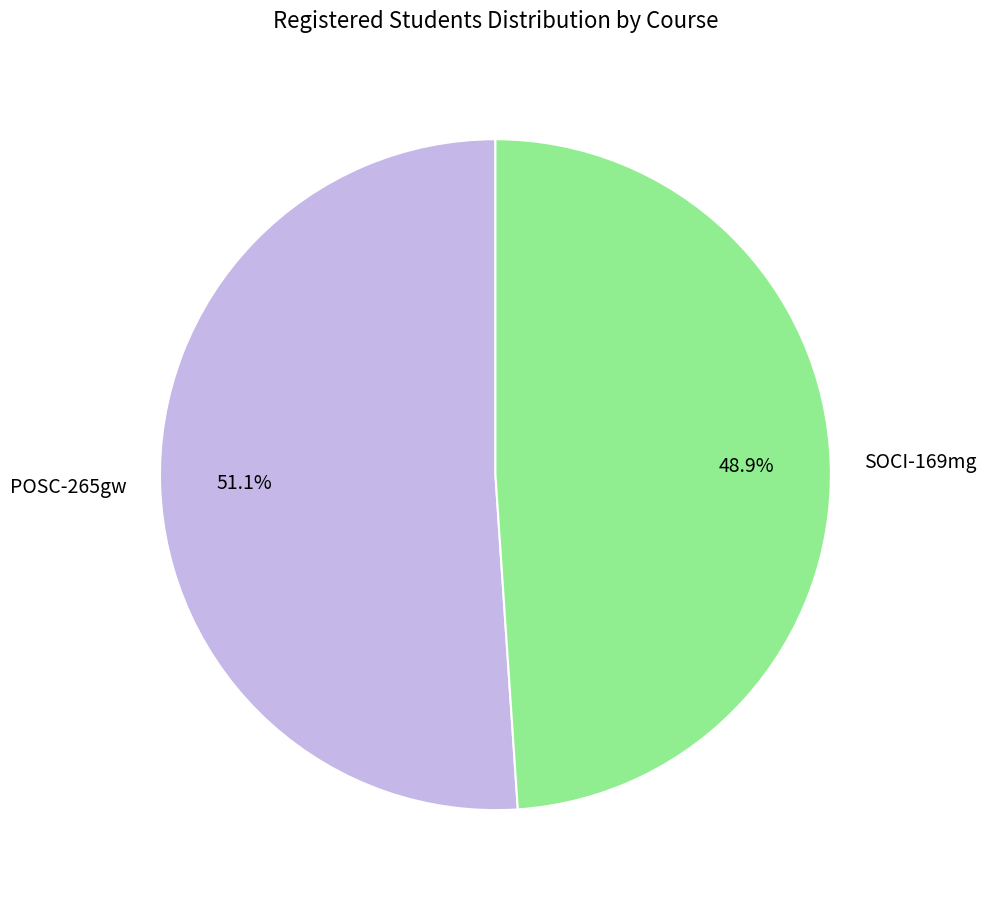

Rank the categories by value from highest to lowest.

POSC-265gw, SOCI-169mg